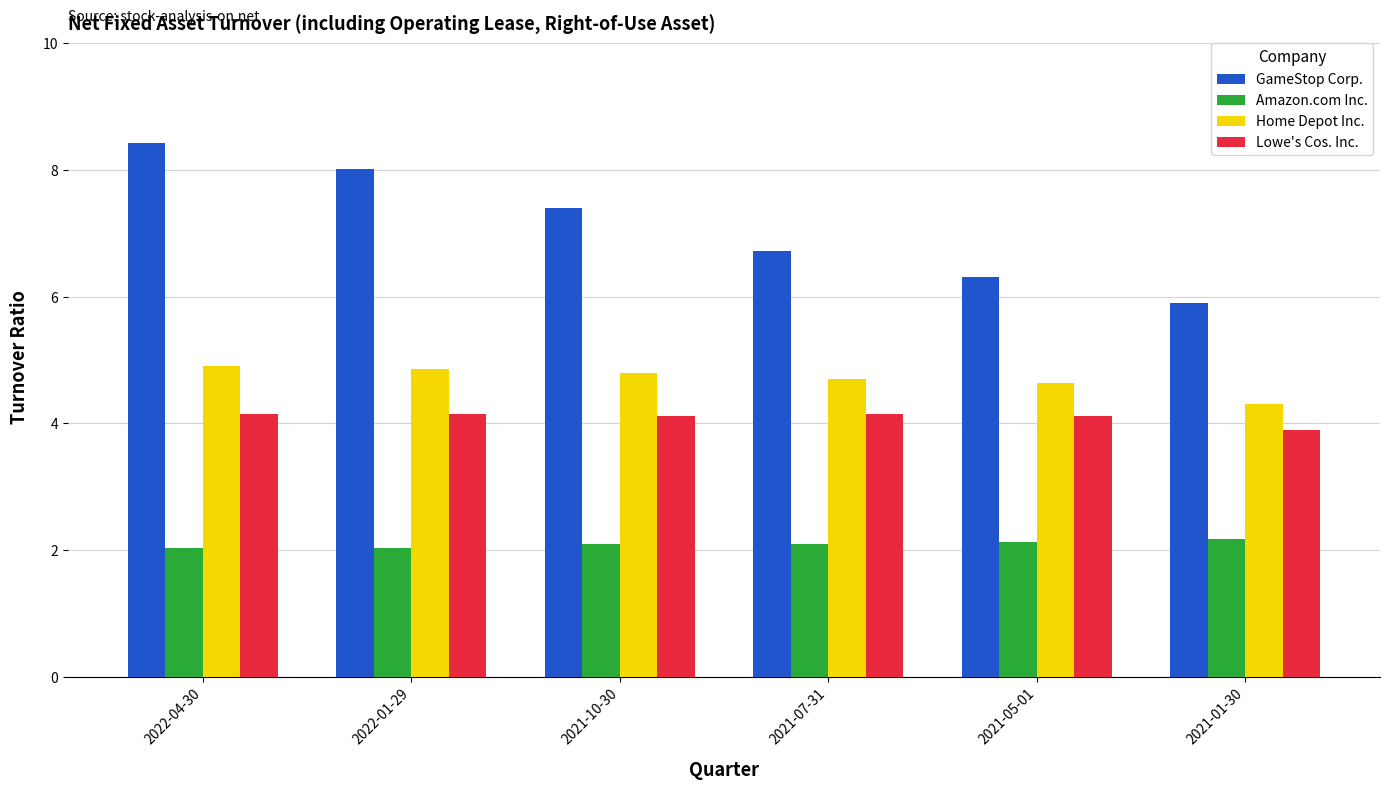

What is the label of the 3rd bar from the right?

2021-07-31